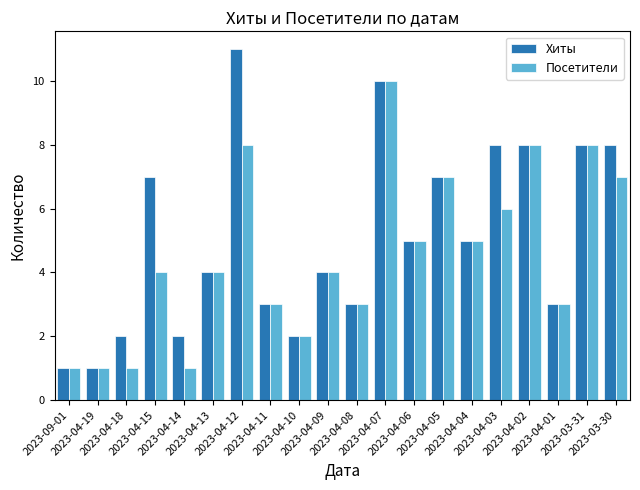

Where does the Хиты series first go above 5?

2023-04-15